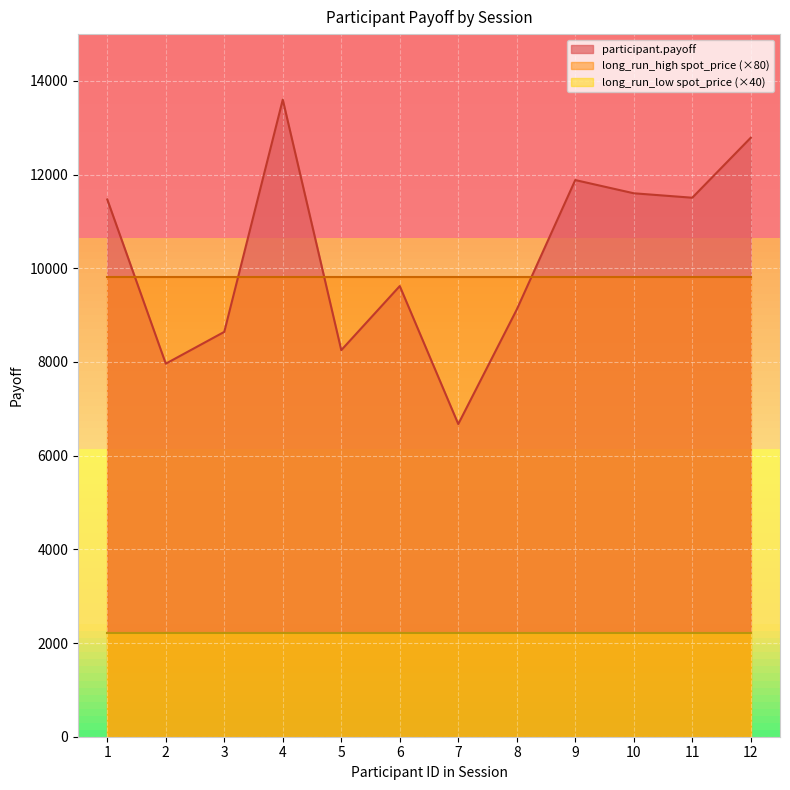

Reading left to right, what are all the values shown in this chart?

participant.payoff: 11470.0	7964.0	8643.0	13601.0	8253.0	9621.0	6675.0	9120.0	11884.0	11602.0	11507.0	12788.0
long_run_high.1.group.spot_price: 122.6	122.6	122.6	122.6	122.6	122.6	122.6	122.6	122.6	122.6	122.6	122.6
long_run_low.1.group.spot_price: 55.3	55.3	55.3	55.3	55.3	55.3	55.3	55.3	55.3	55.3	55.3	55.3